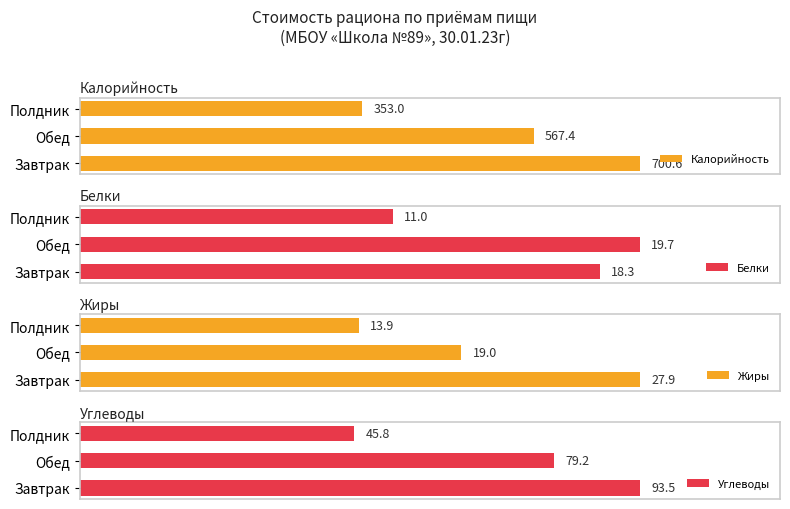

Are the bars horizontal?

Yes